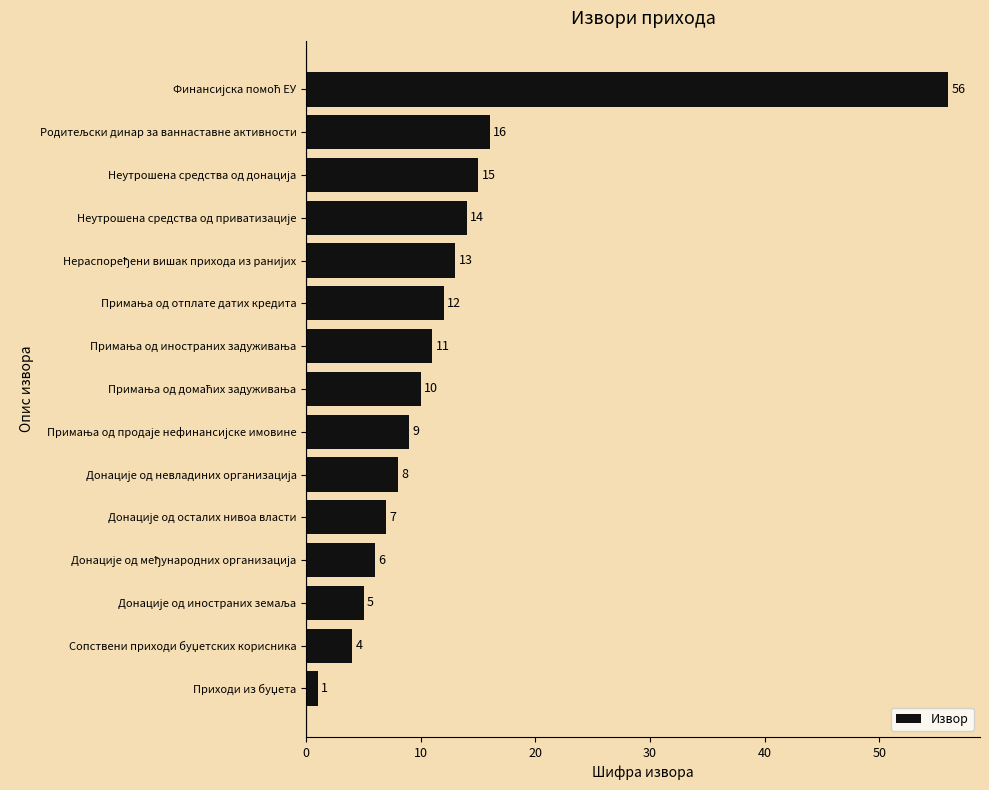

How many data points does each series have?

15